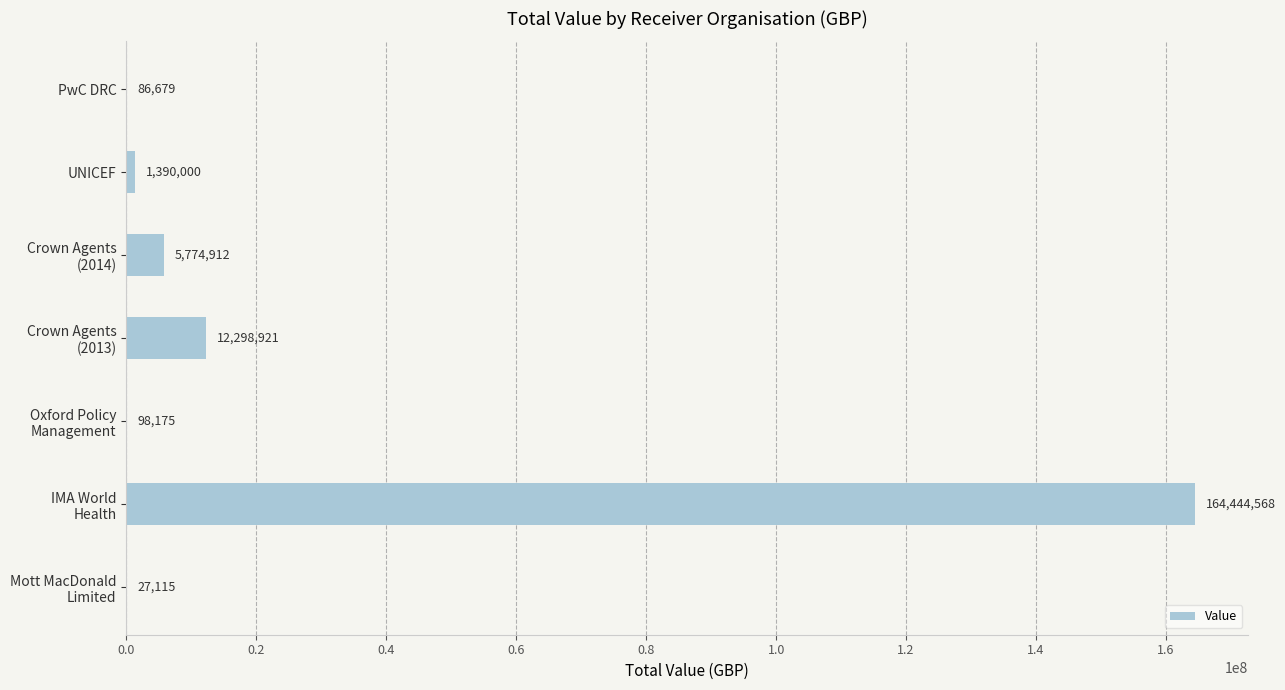

The chart shows a value of 86679 at PwC DRC. True or false?

True